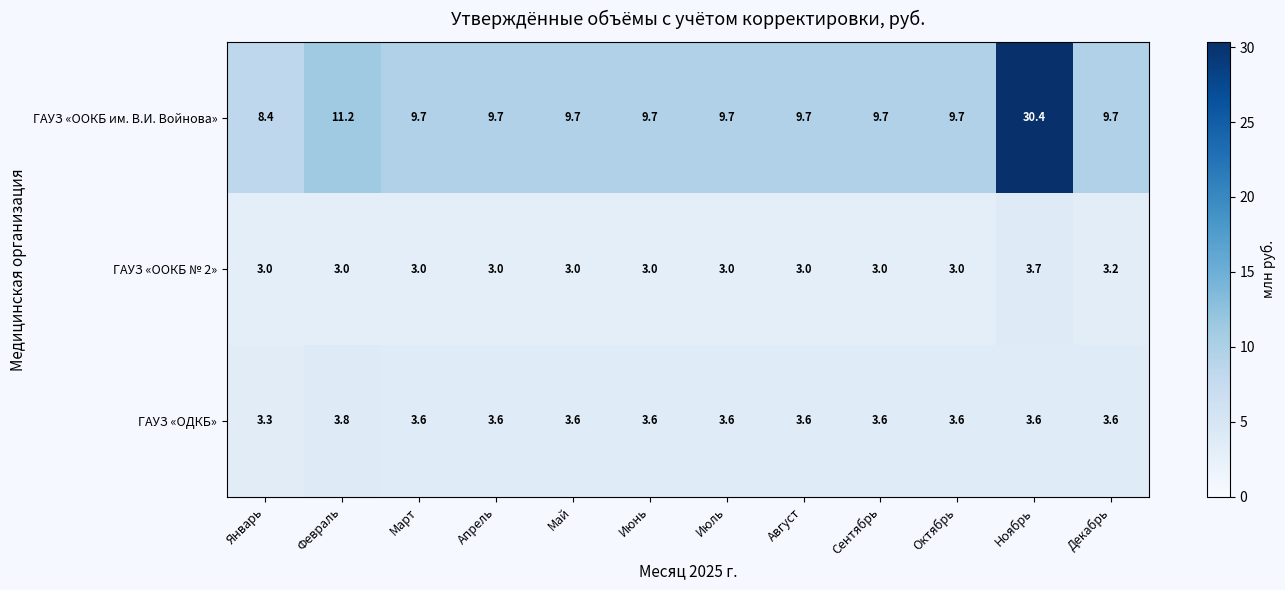

Which series has the largest total across all categories?

ГАУЗ «ООКБ им. В.И. Войнова»